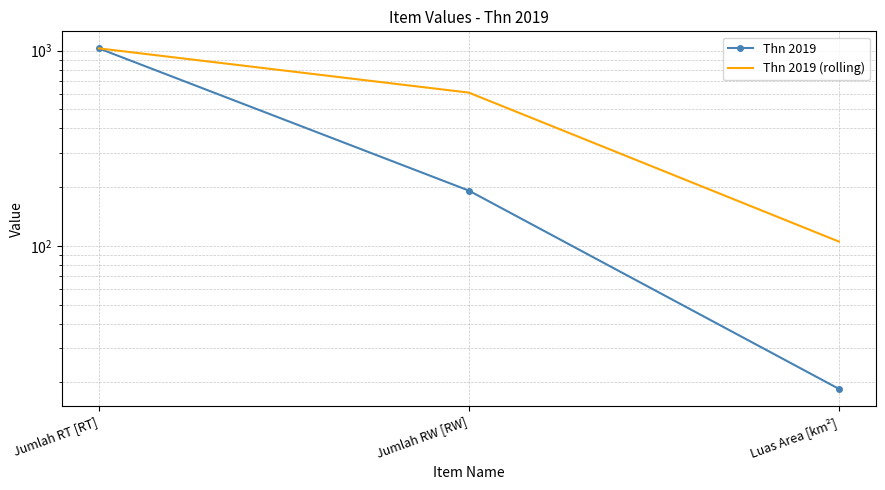

Between Luas Area [km²] and Jumlah RT [RT], which is larger?

Jumlah RT [RT]